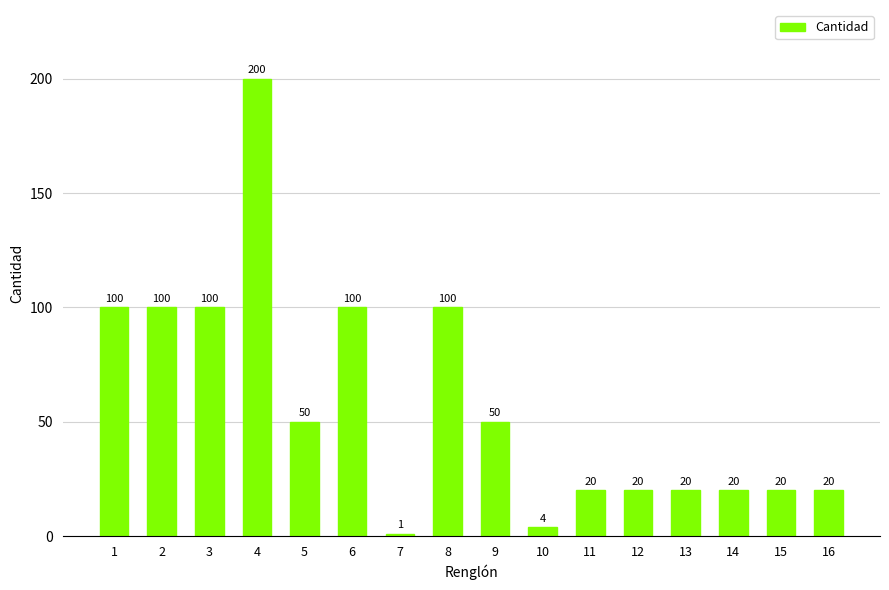

At which category does the chart reach its peak across all series?

4